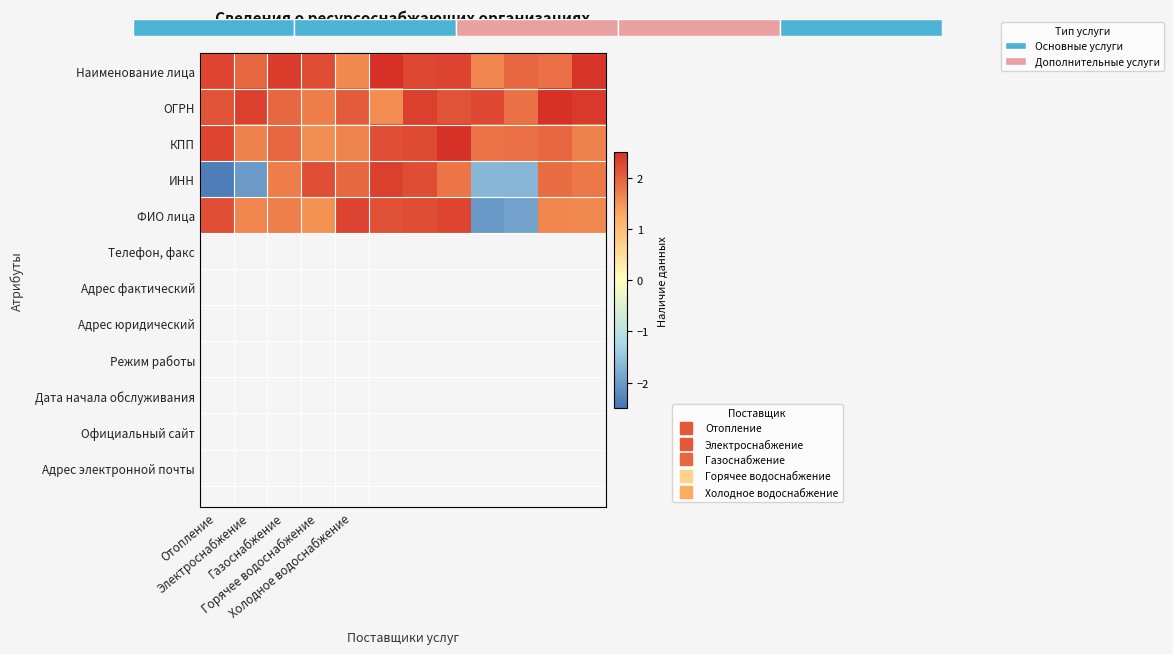

At which category does the chart reach its peak across all series?

5